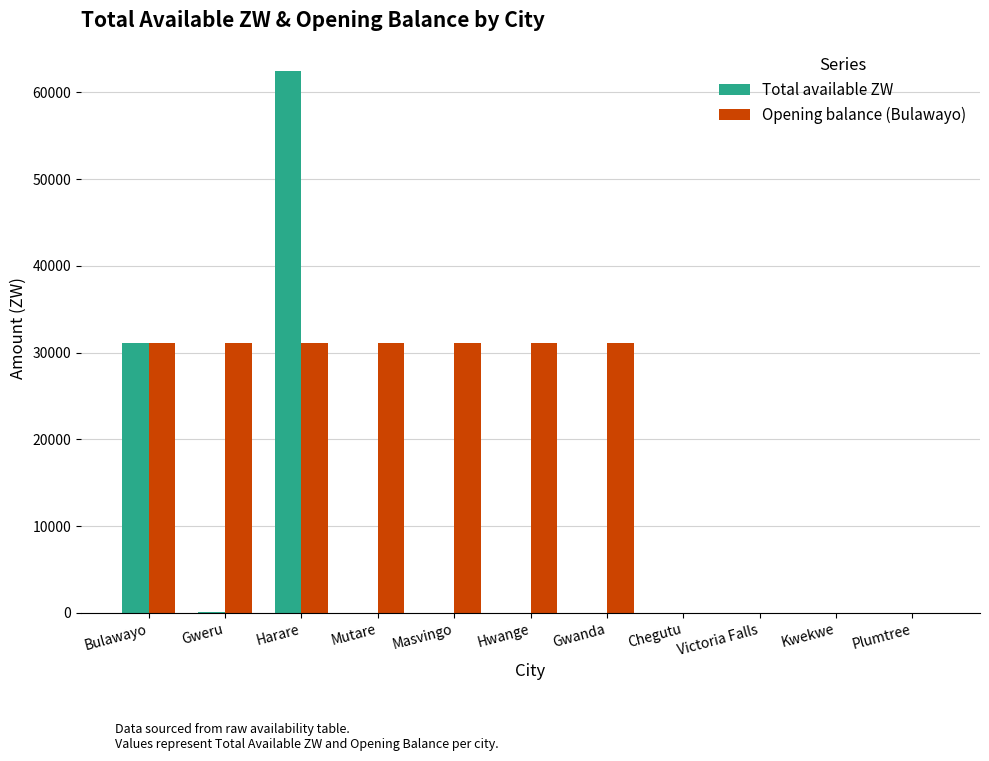

Which series has the largest total across all categories?

Opening balance (Bulawayo)